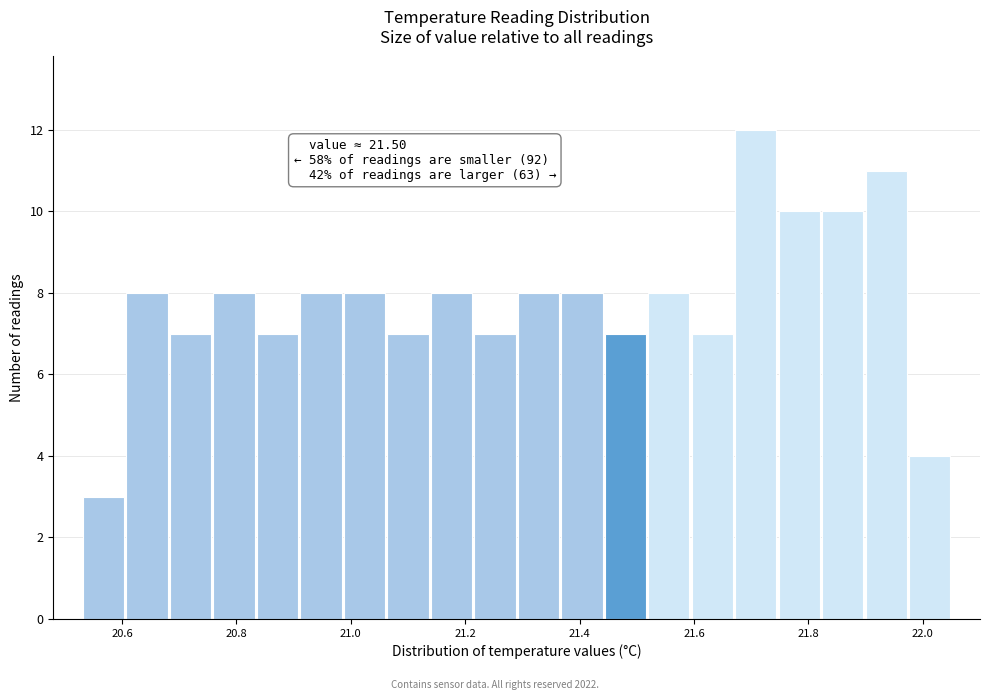

Around what value on the x-axis is the tallest bar? Give the approximate position of its centre, as read against the axis.

21.70